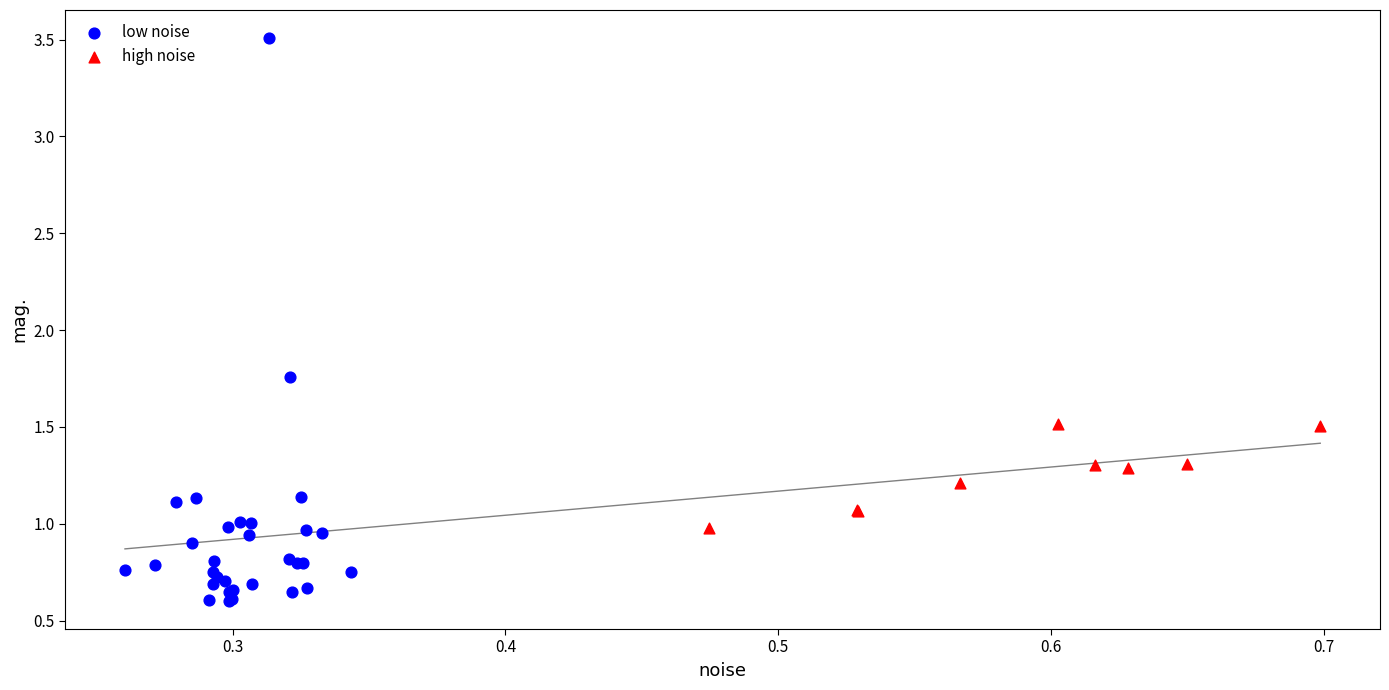

Which series has the widest spread of Y values?

low noise